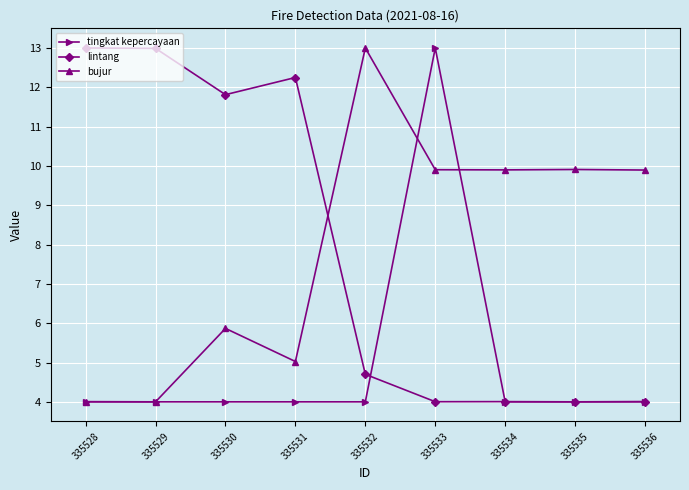

Rank the series at 335530 from highest to lowest value.

lintang, bujur, tingkat kepercayaan